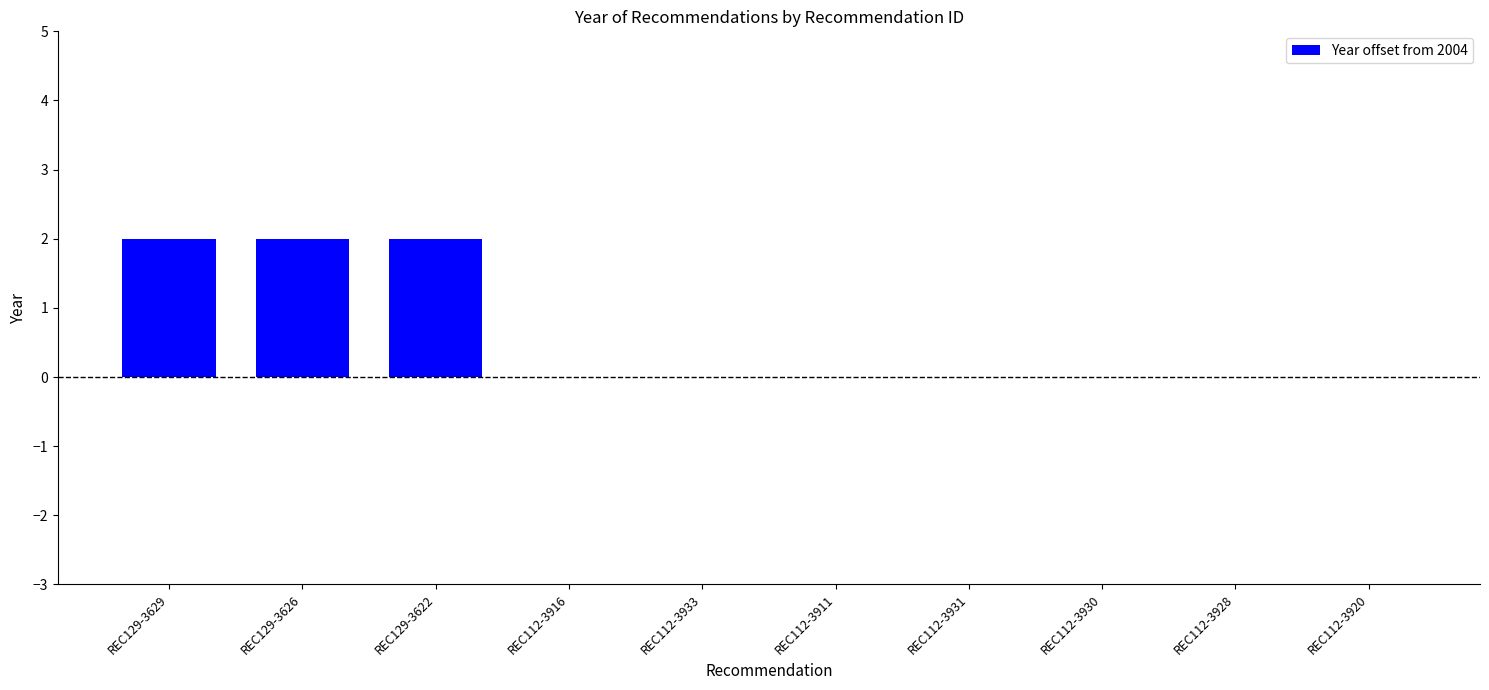

Between REC112-3911 and REC129-3626, which is larger?

REC129-3626